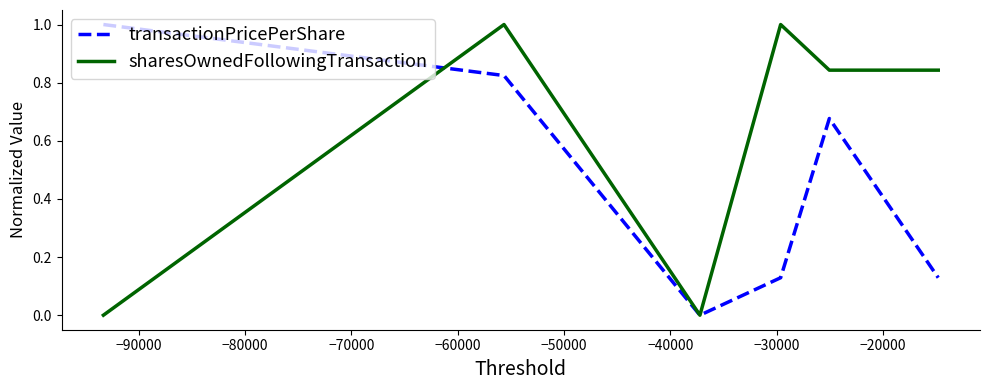

What is the highest value of the transactionPricePerShare series?

1.0